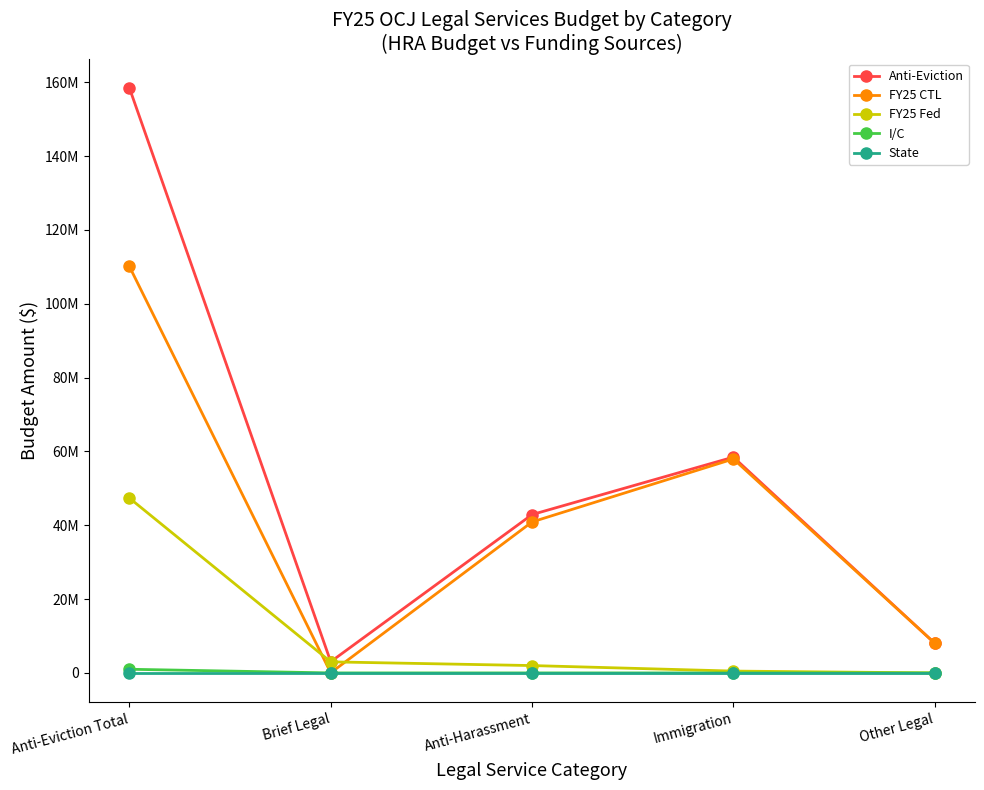

What position from the right is Immigration?

2